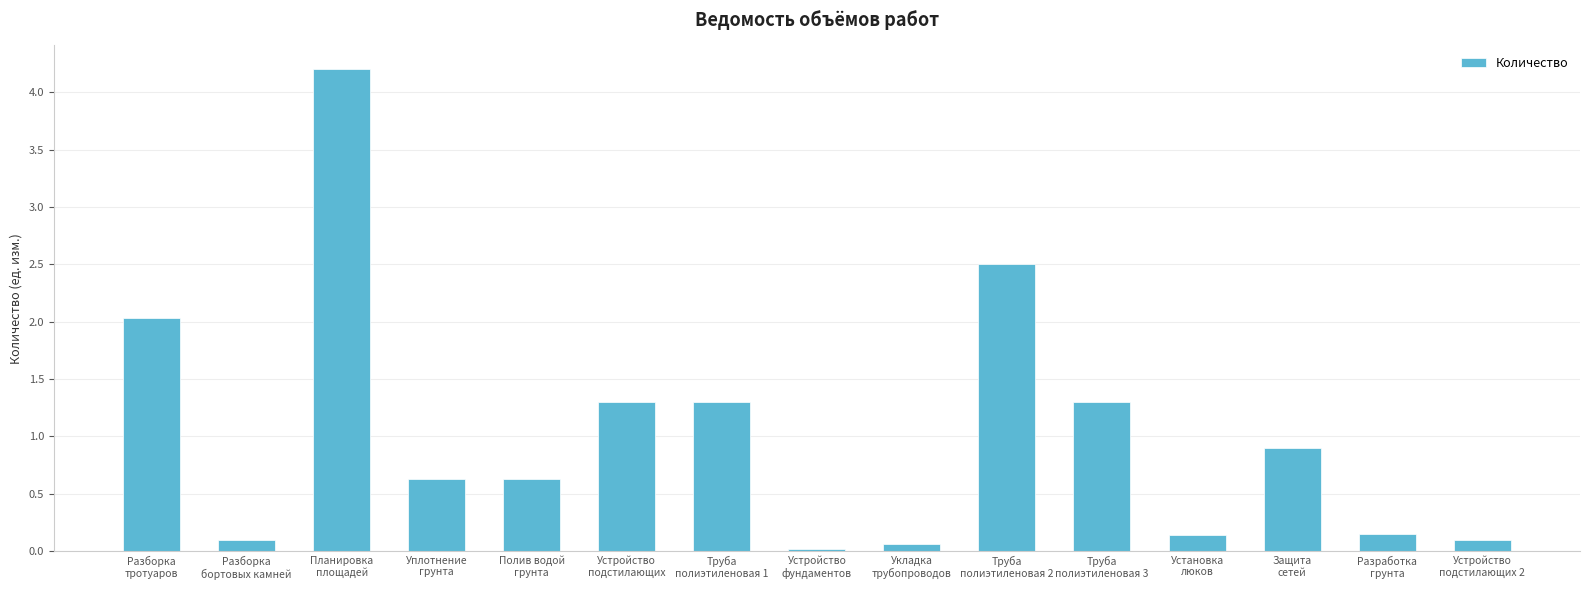

What is the maximum value shown in the chart?

4.2